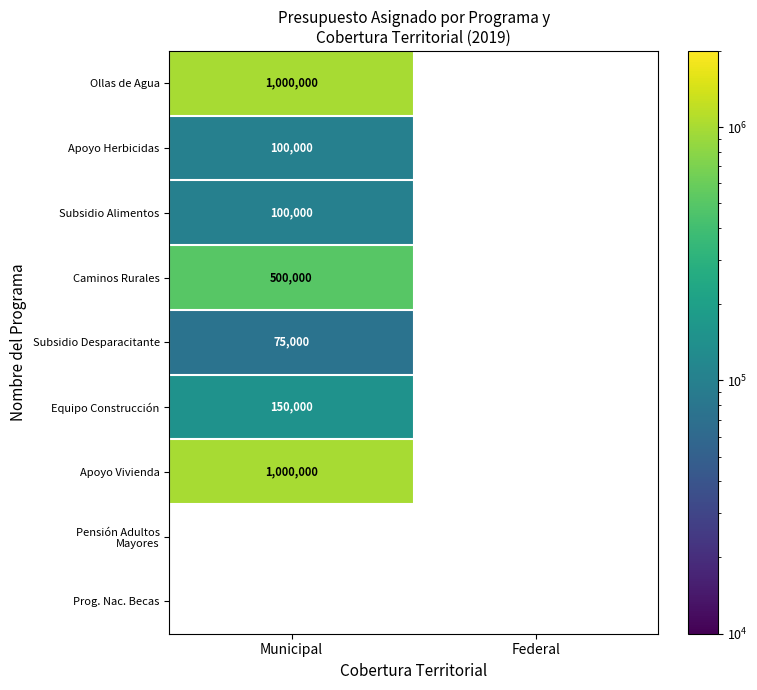

The value of Apoyo Vivienda at Municipal is 1362937. True or false?

False